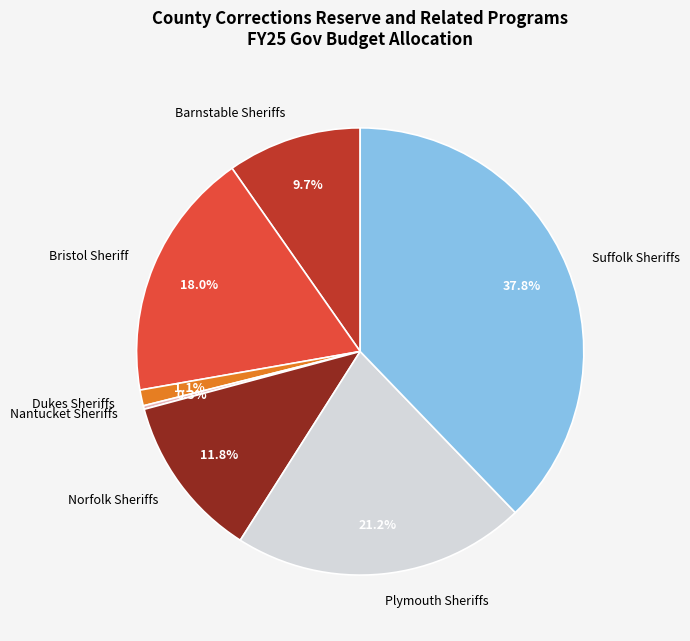

To the nearest percent, what is the average slice percentage?

14%